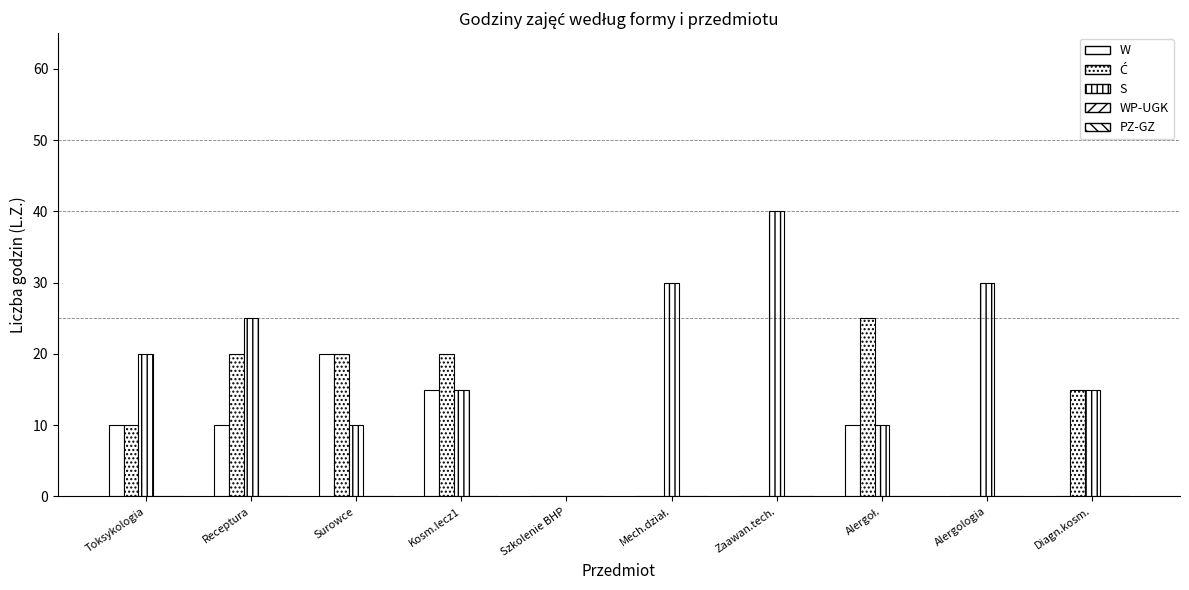

At which category is the sum across all series the highest?

Receptura